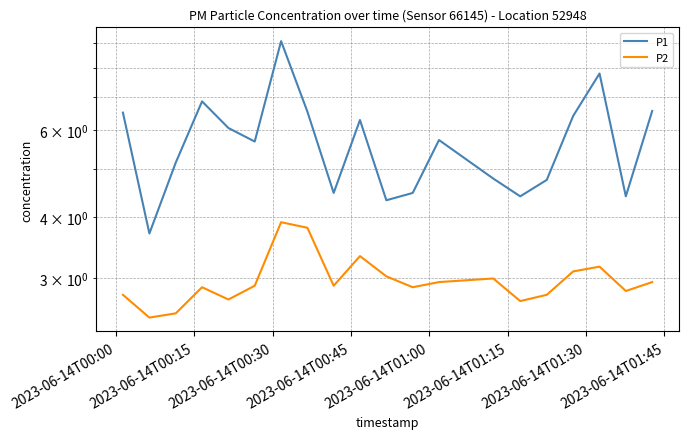

What is the difference between the maximum and second lowest values in the P1 series?

4.8